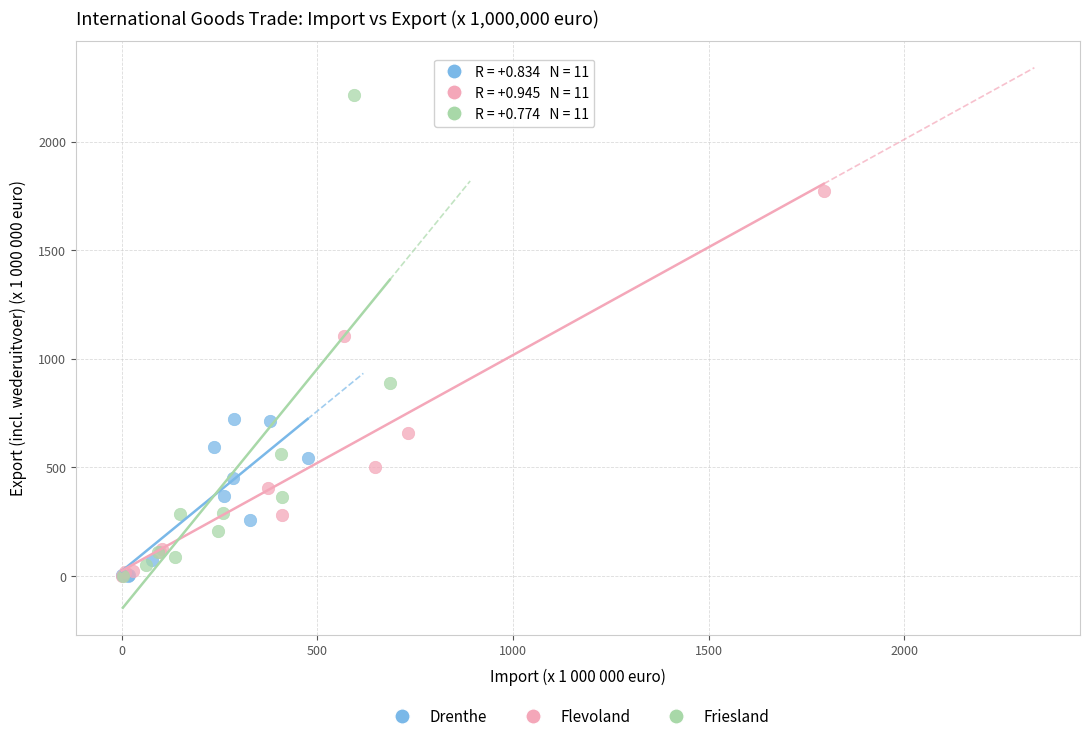

Which series contains the highest Y value?

Friesland